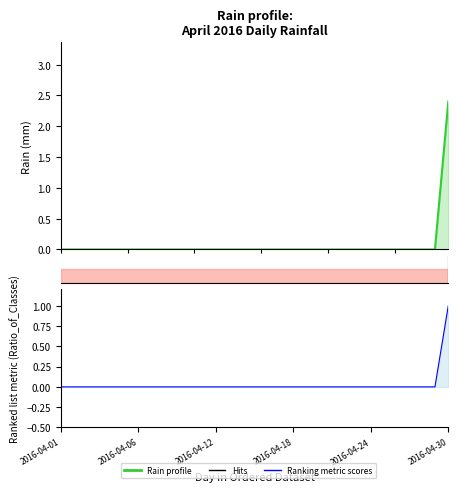

Reading right to left, extract all data points from this chart.

2.4	0.0	0.0	0.0	0.0	0.0	0.0	0.0	0.0	0.0	0.0	0.0	0.0	0.0	0.0	0.0	0.0	0.0	0.0	0.0	0.0	0.0	0.0	0.0	0.0	0.0	0.0	0.0	0.0	0.0